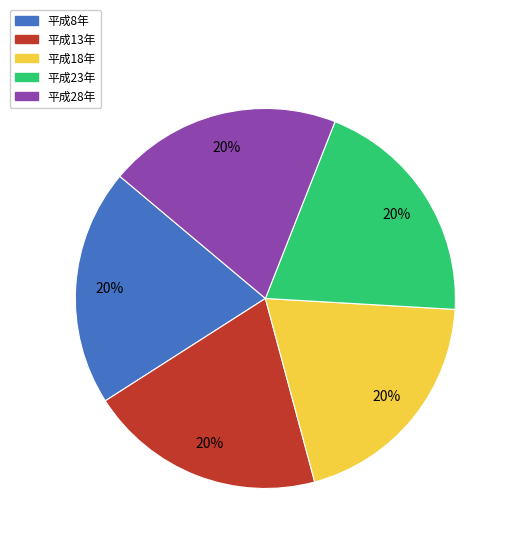

How many segments does this pie chart have?

5